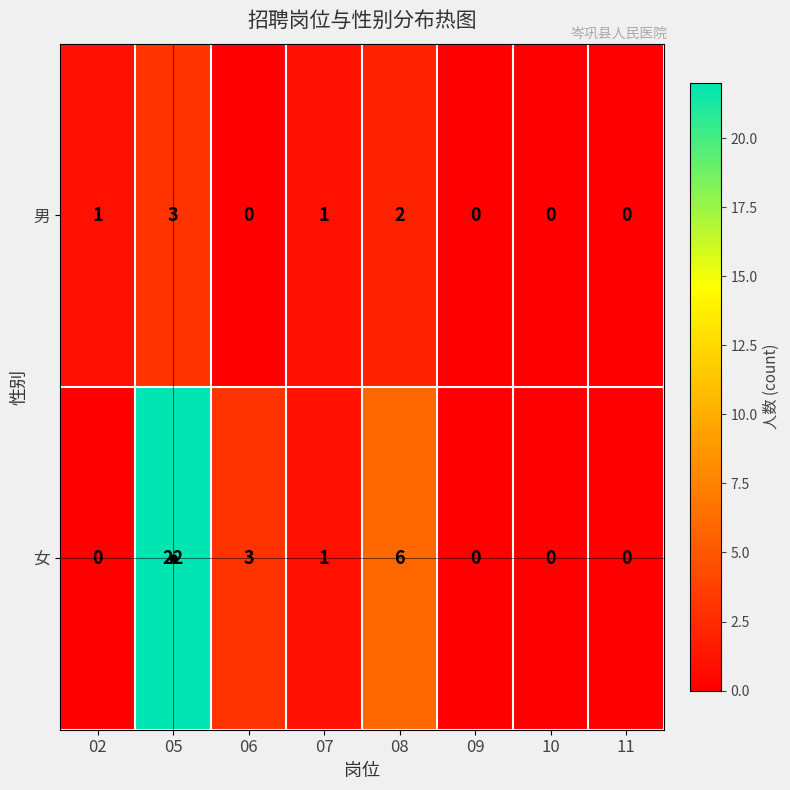

At which category is the sum across all series the highest?

05